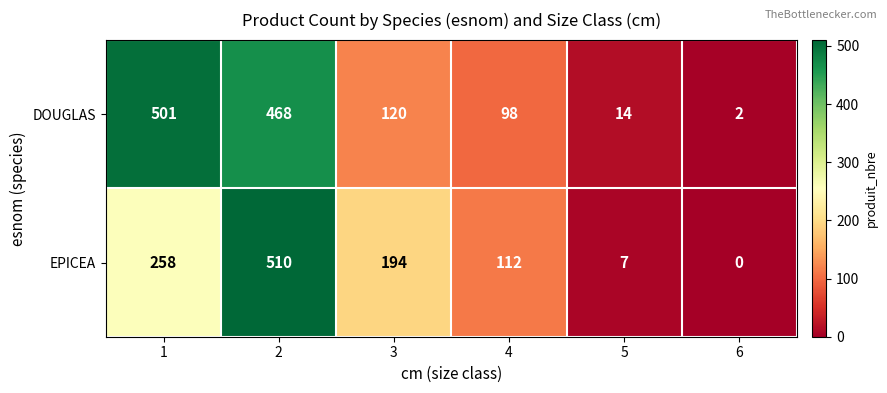

Rank the series at 1 from lowest to highest value.

EPICEA, DOUGLAS